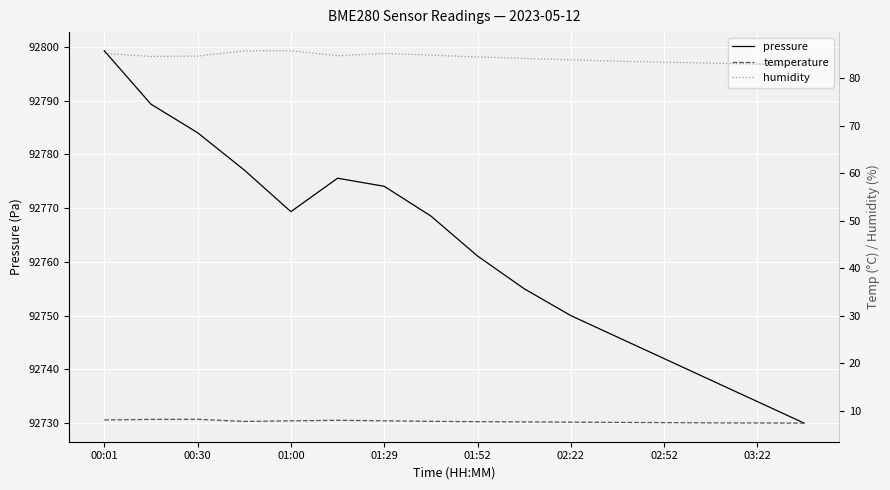

Is it true that pressure equals 20430.8 at 03:22?

False